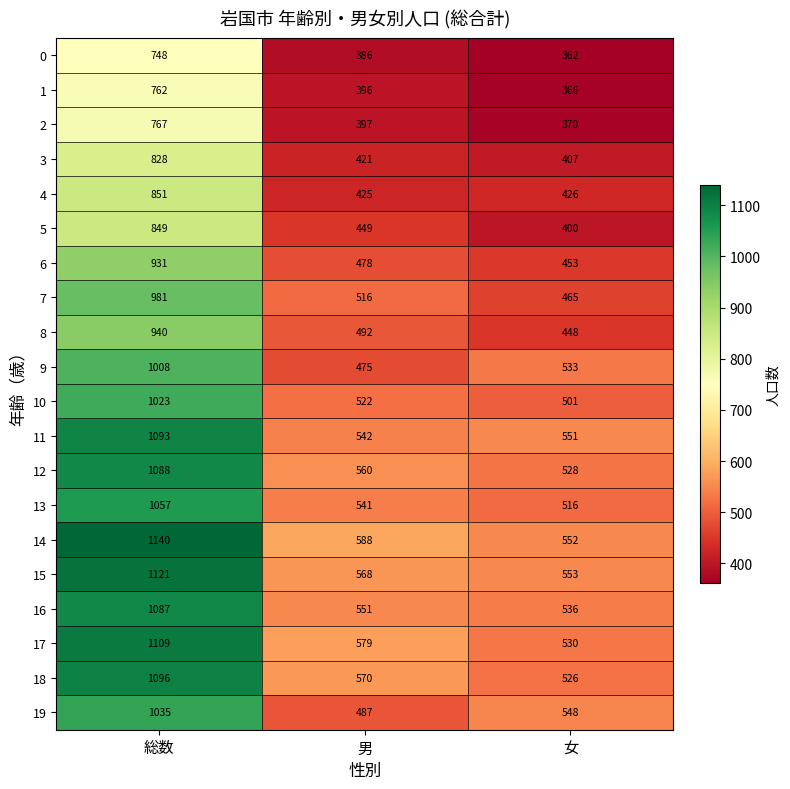

Between 総数 and 男, which series saw the biggest shift?

15